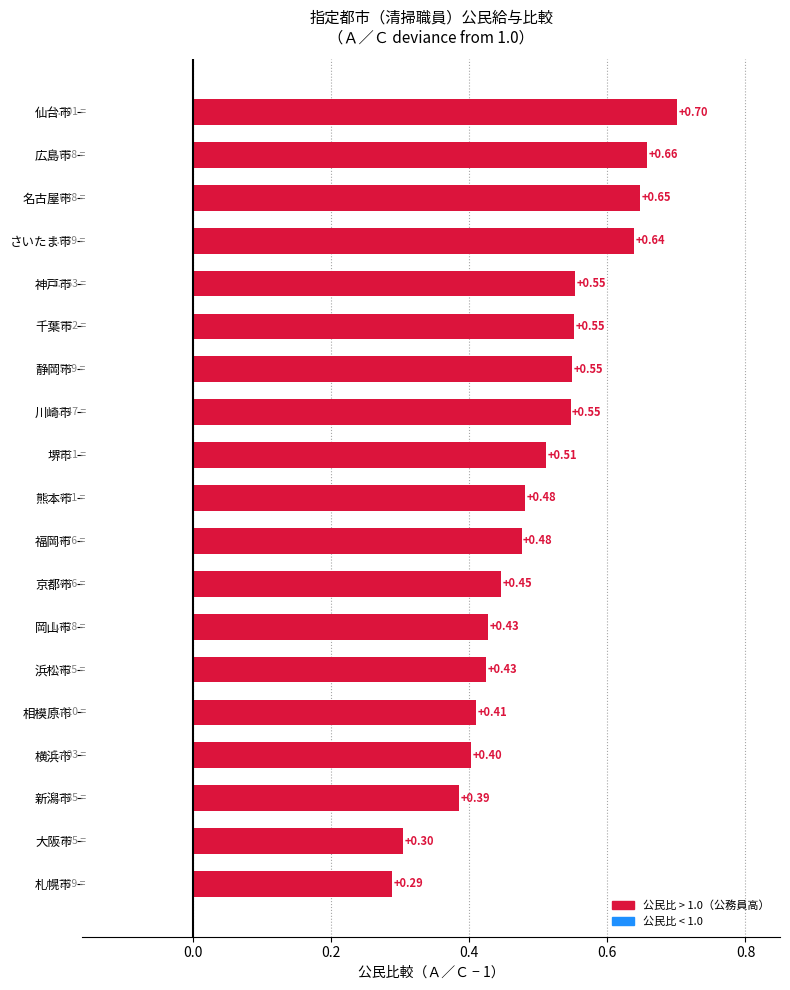

Which label corresponds to the smallest value in the chart?

札幌市